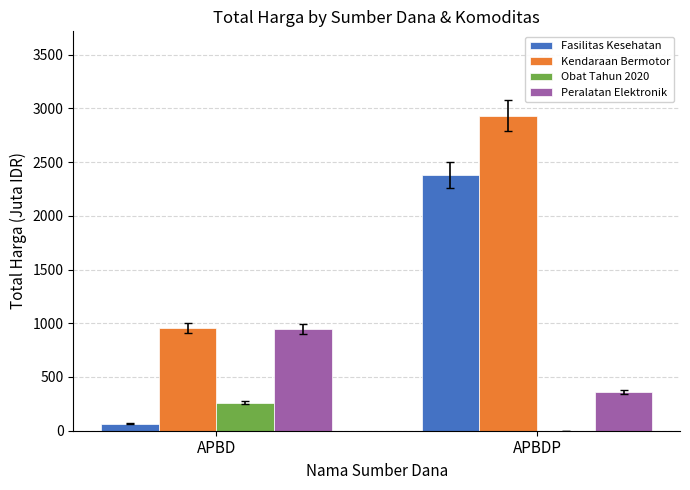

Is the value of Obat Tahun 2020 at APBDP greater than the value of Kendaraan Bermotor at APBDP?

No